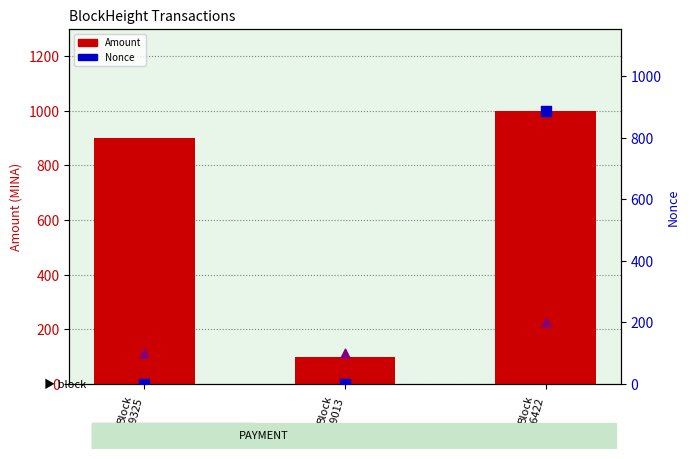

What is the total value across all series at Block
29013?

200.0